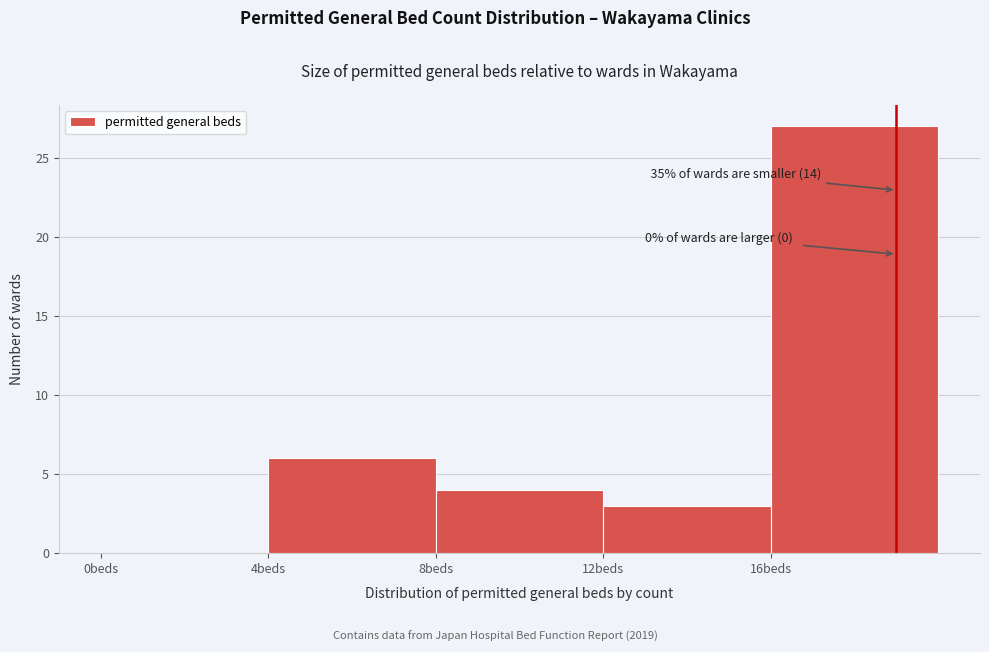

Over which range of the x-axis is the bar tallest?

16 to 20